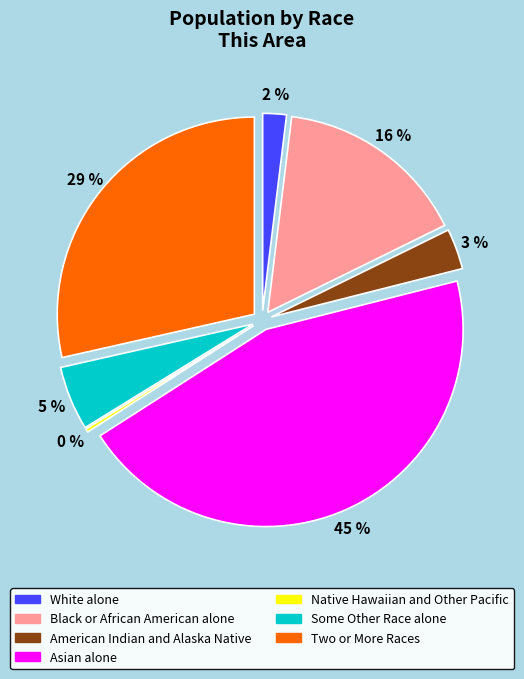

Does any single category account for the majority?

No